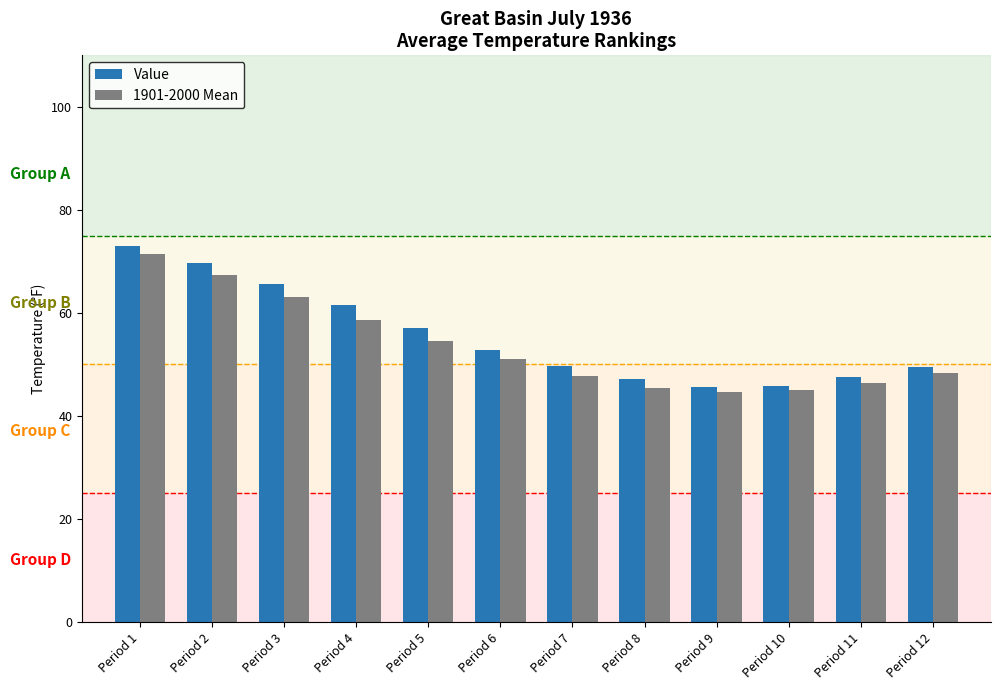

Count the number of data series in this chart.

2